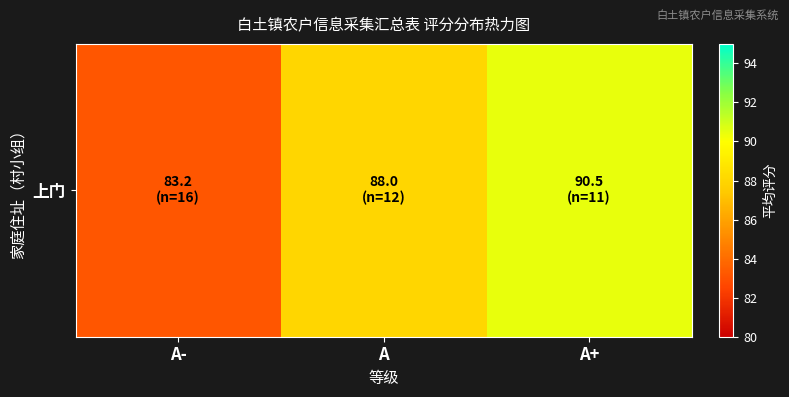

Between A+ and A-, which is larger?

A+